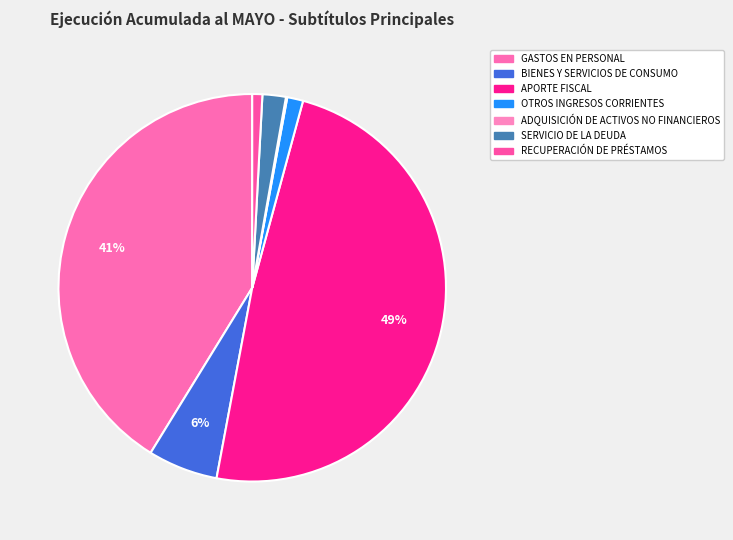

What percentage is NOT represented by GASTOS EN PERSONAL?

58.8%